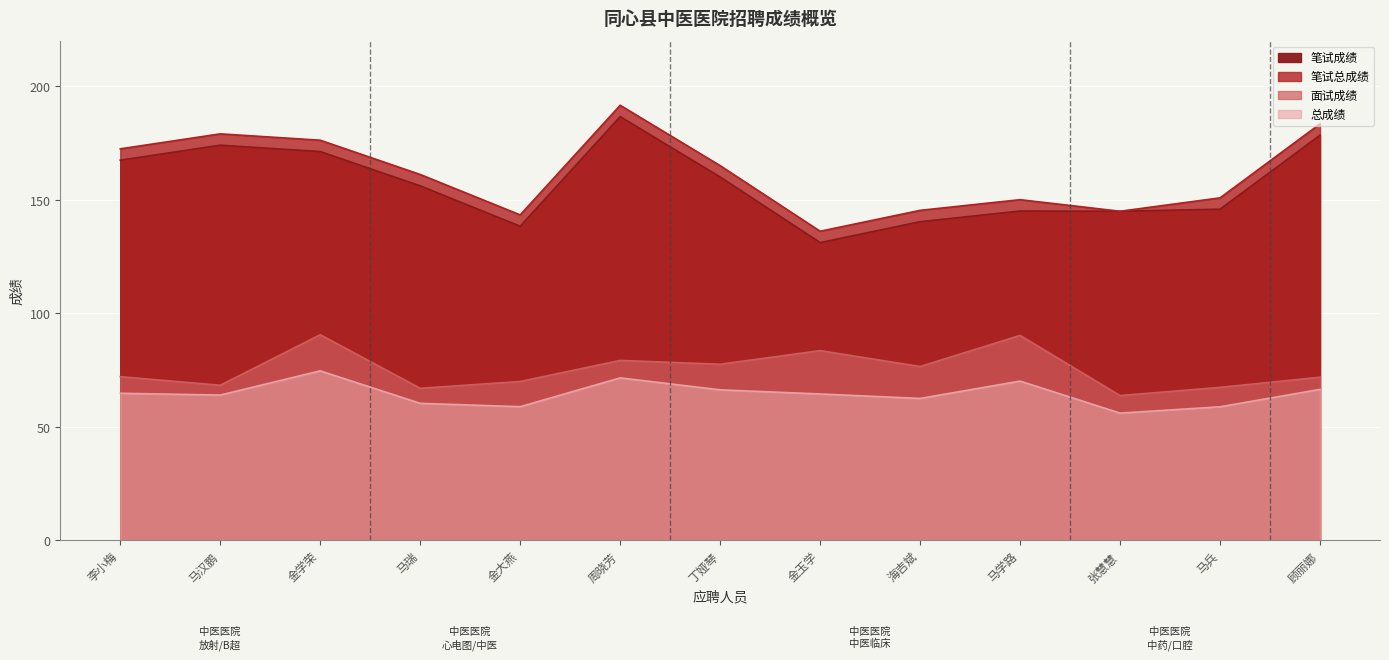

What is the difference between the second highest and minimum values in the 总成绩 series?

15.5